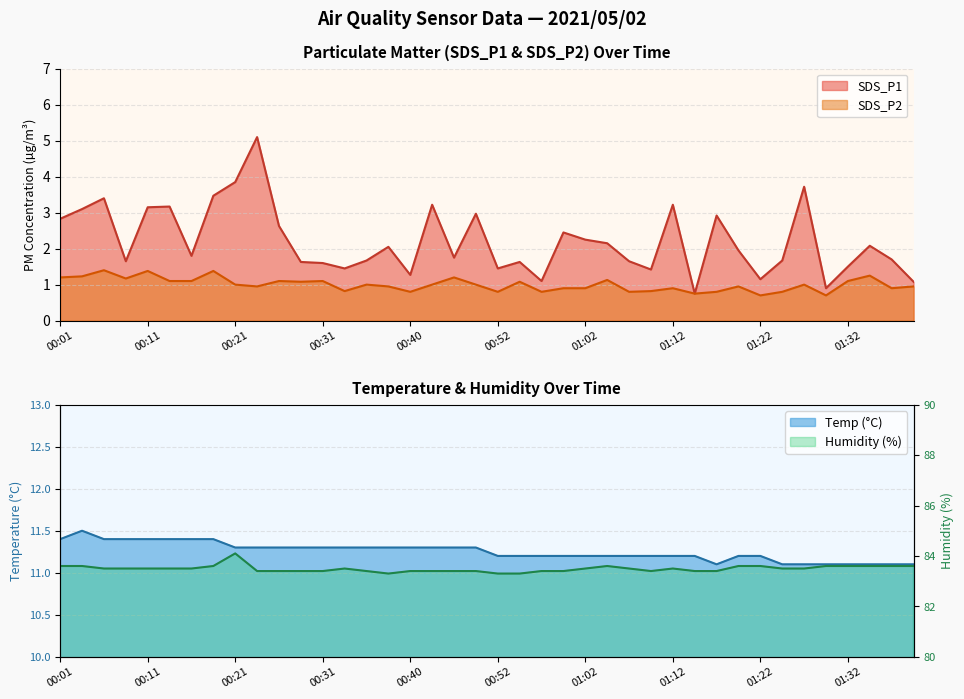

What is the approximate value of Temp at 00:26?

11.3